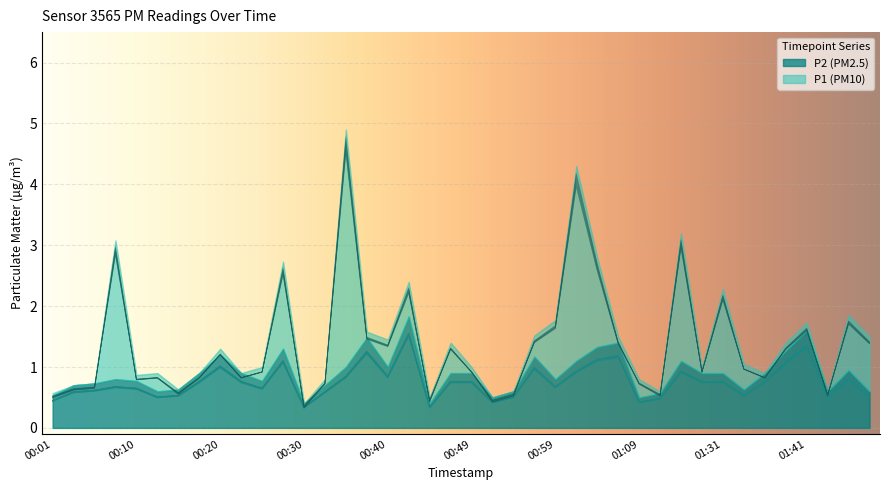

True or false: P2 has more than 0 points higher than both neighbors.

True